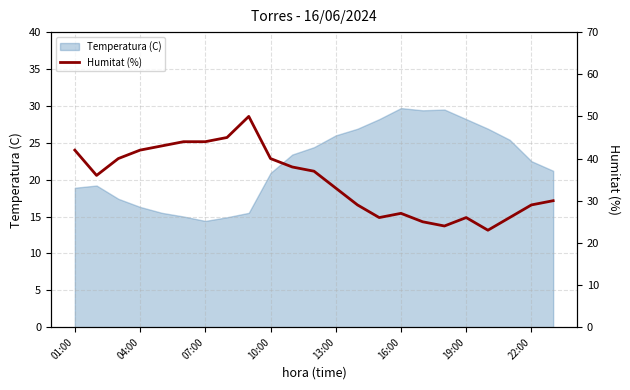

What is the maximum value for Temperatura (C)?

29.7